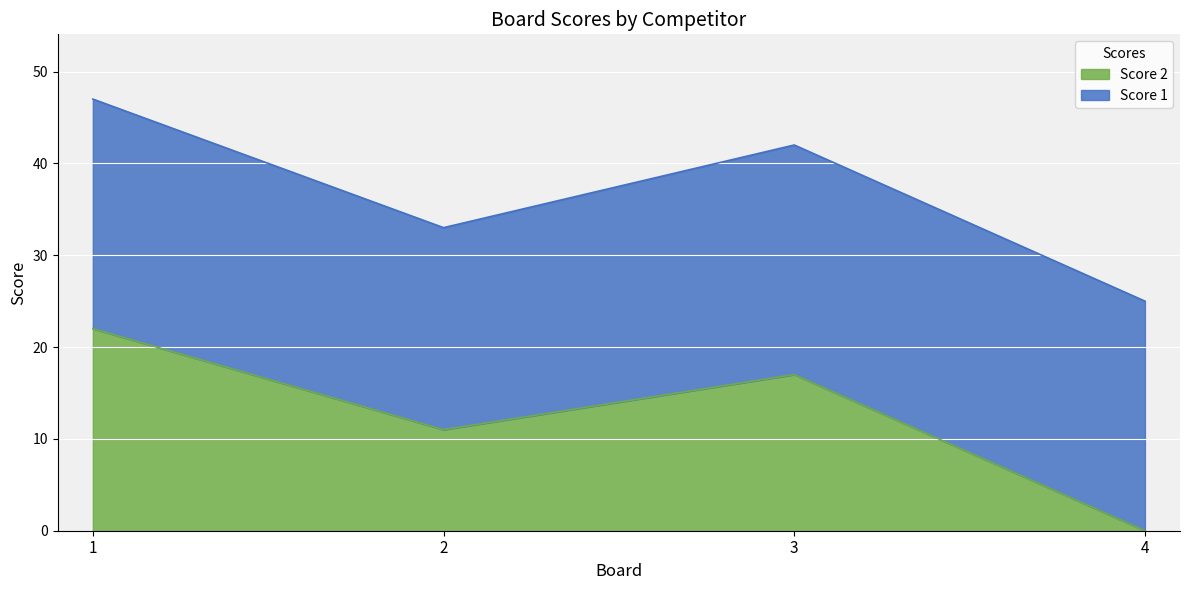

Where is the data nearest to the value 11?

2